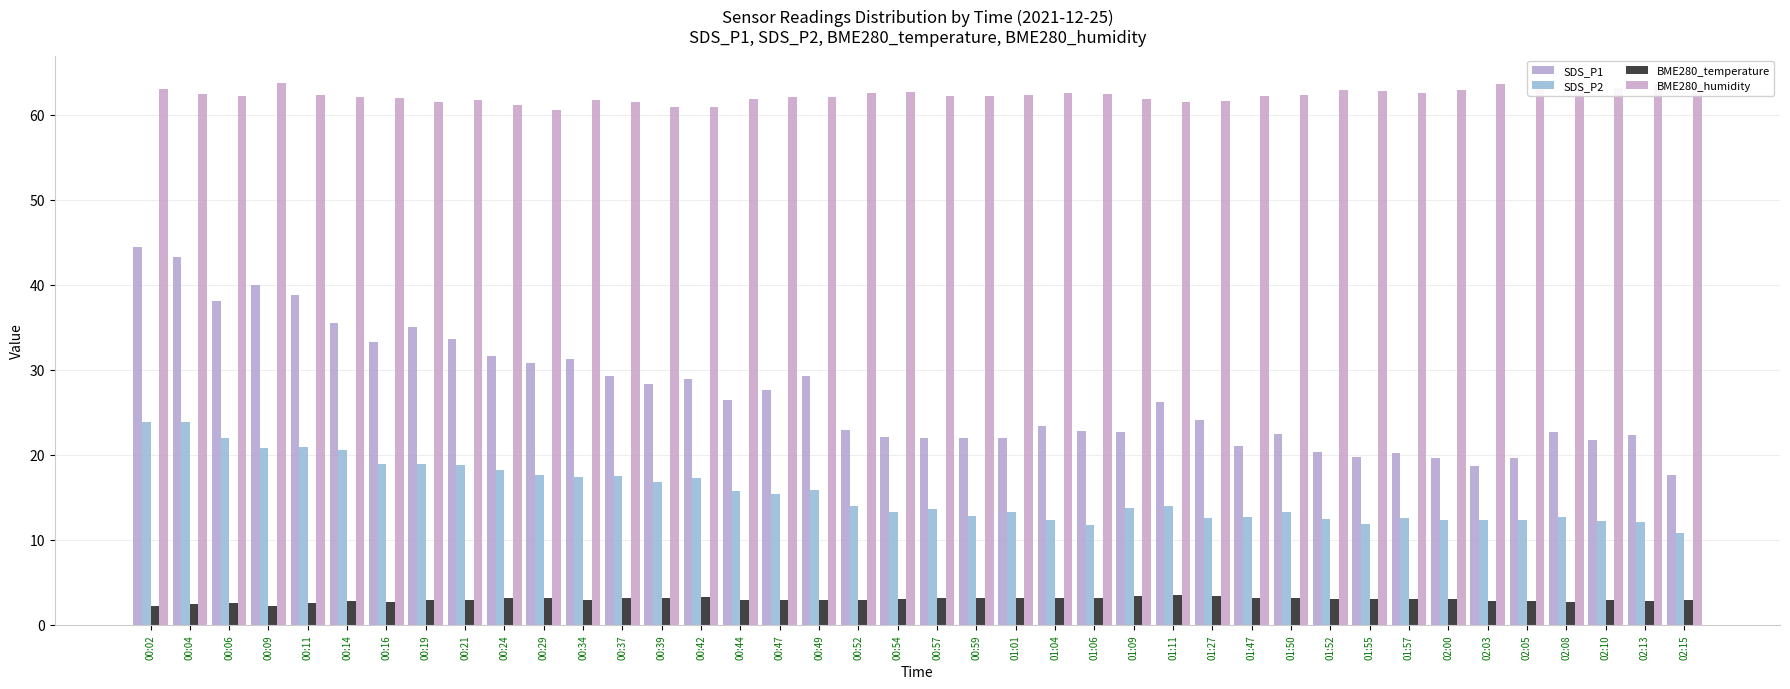

What is the sum of all SDS_P2 values?

619.8